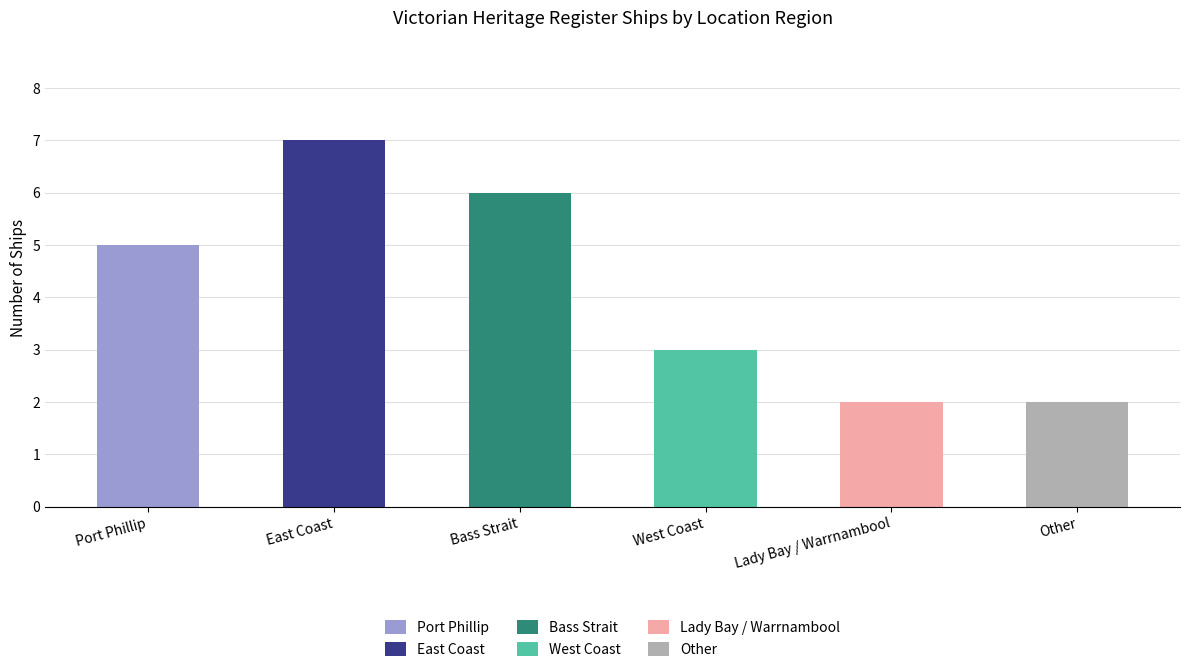

Rank the categories by value from lowest to highest.

Lady Bay / Warrnambool, Other, West Coast, Port Phillip, Bass Strait, East Coast